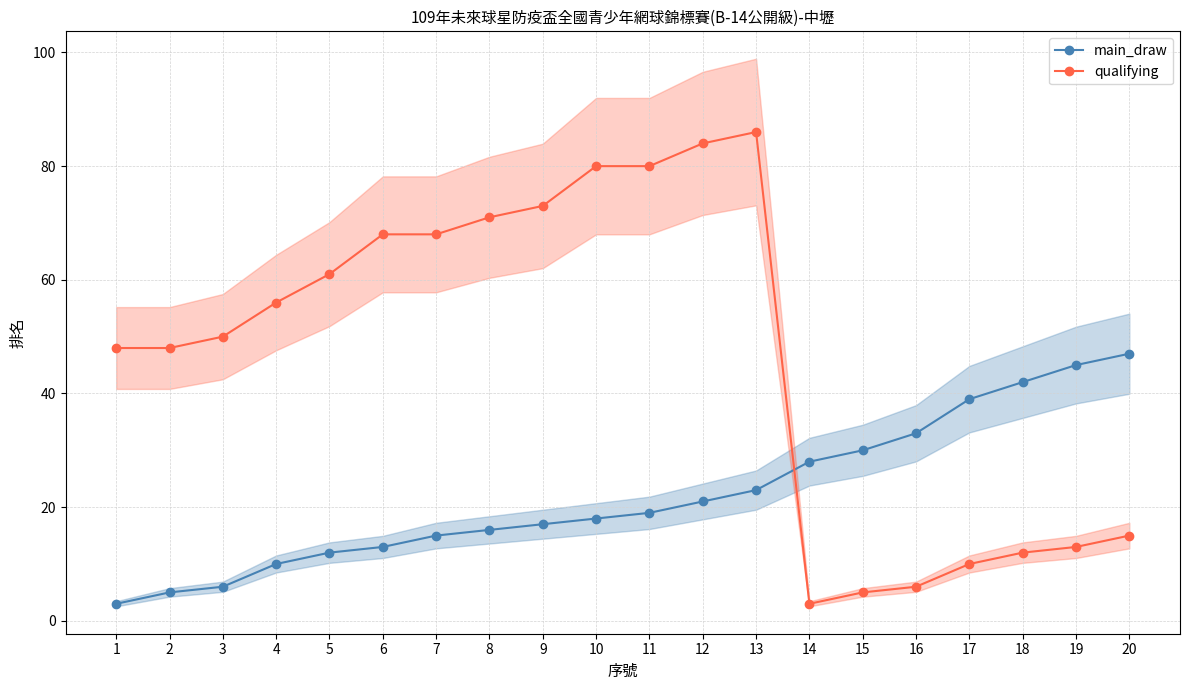

Count the number of data series in this chart.

2